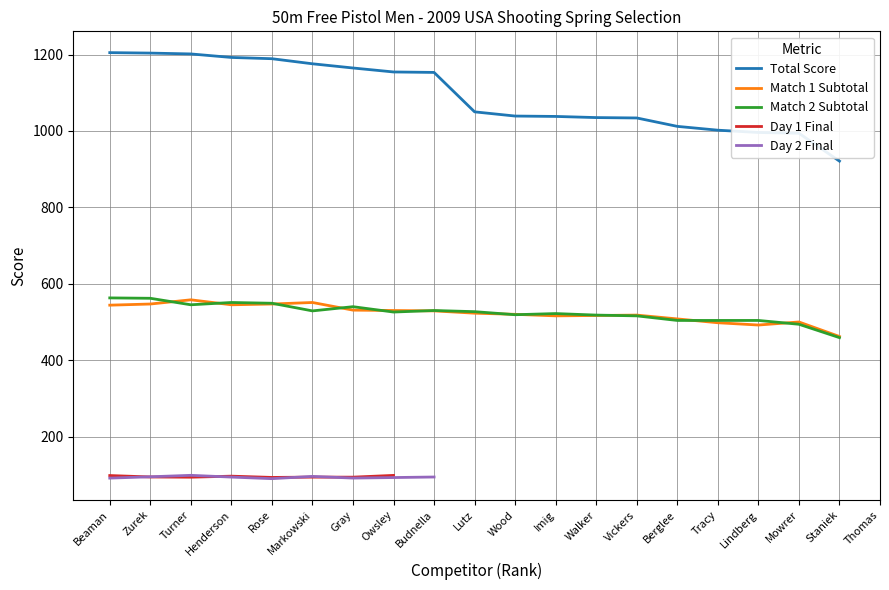

Which series has the widest spread of values?

Total Score